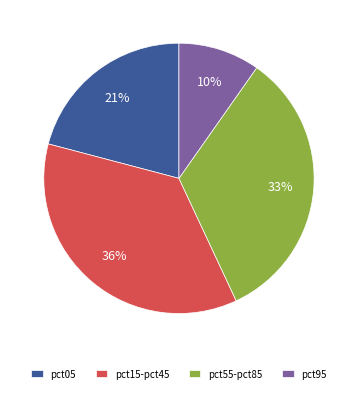

To the nearest percent, what percentage of the pie is pct05?

21%